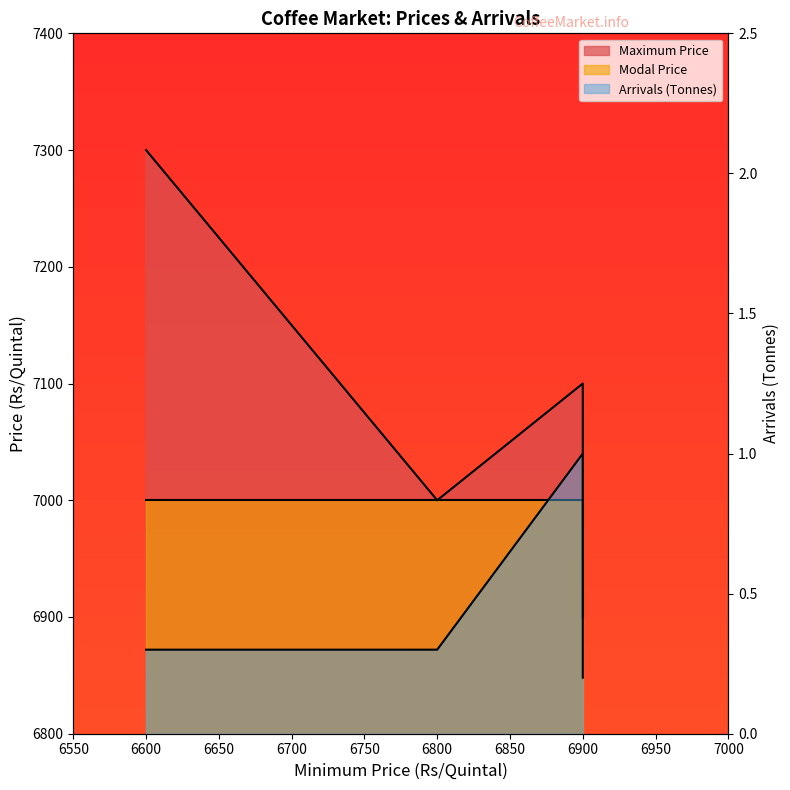

What value does the Arrivals series have at 6800?

0.3